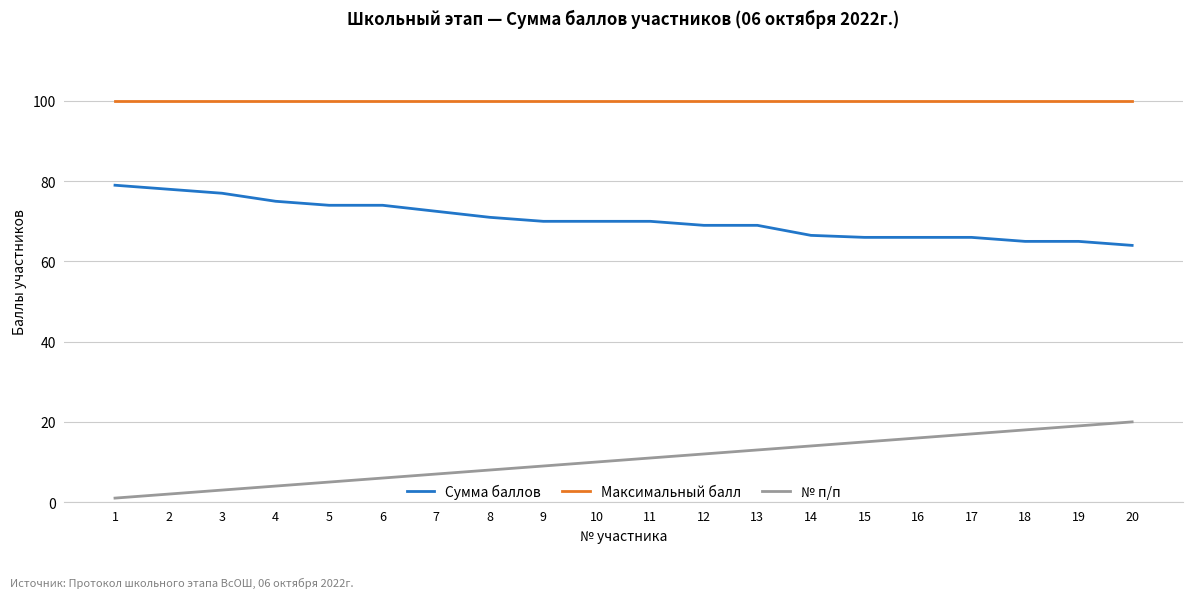

Does the chart have visible grid lines?

Yes